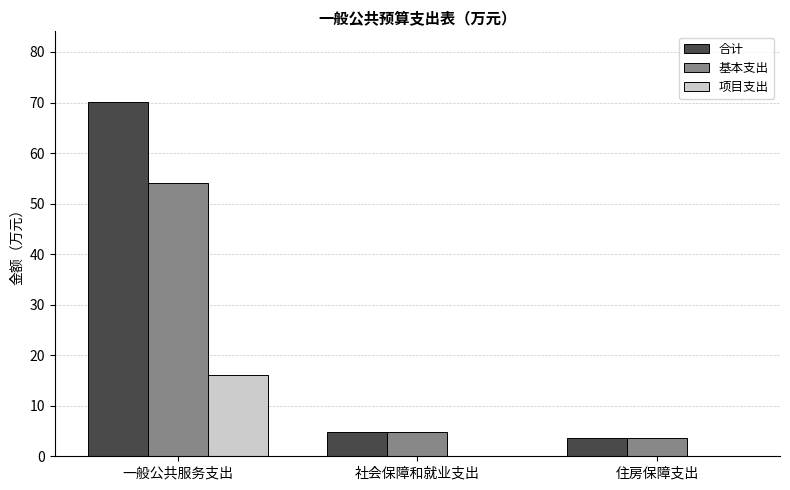

Is the value of 项目支出 at 一般公共服务支出 greater than the value of 基本支出 at 一般公共服务支出?

No